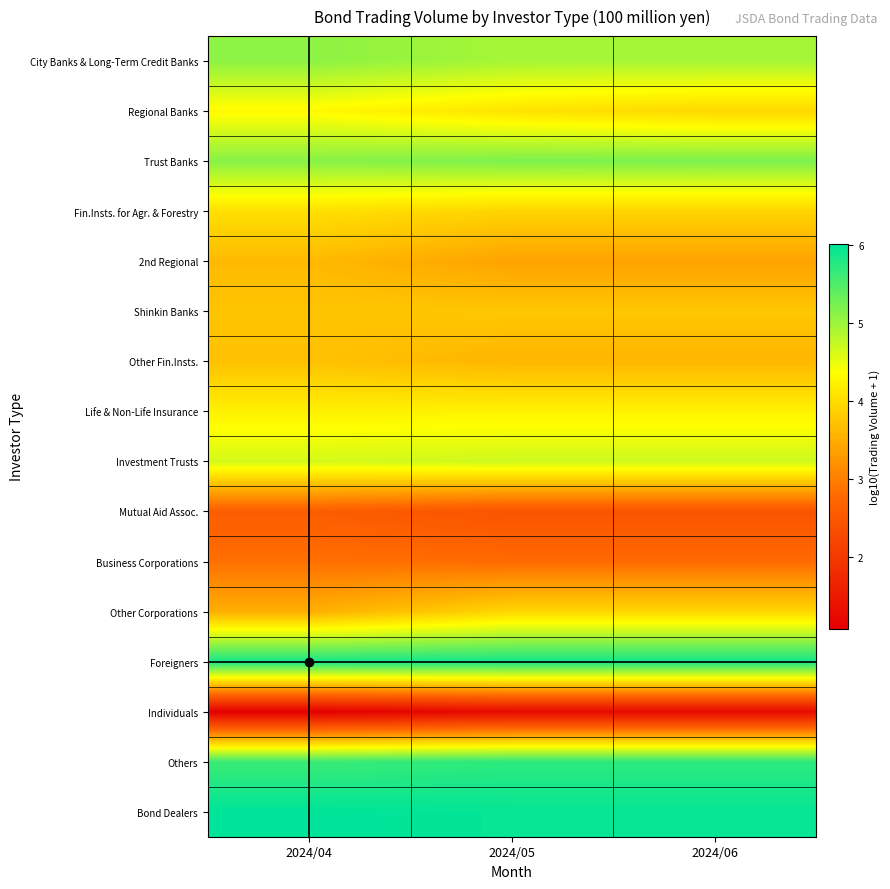

At 2024/06, list the series in order from smallest to largest.

Individuals, Mutual Aid Assoc., Business Corporations, 2nd Regional, Other Fin.Insts., Shinkin Banks, Fin.Insts. for Agr. & Forestry, Other Corporations, Regional Banks, Life & Non-Life Insurance, Investment Trusts, City Banks & Long-Term Credit Banks, Trust Banks, Others, Foreigners, Bond Dealers